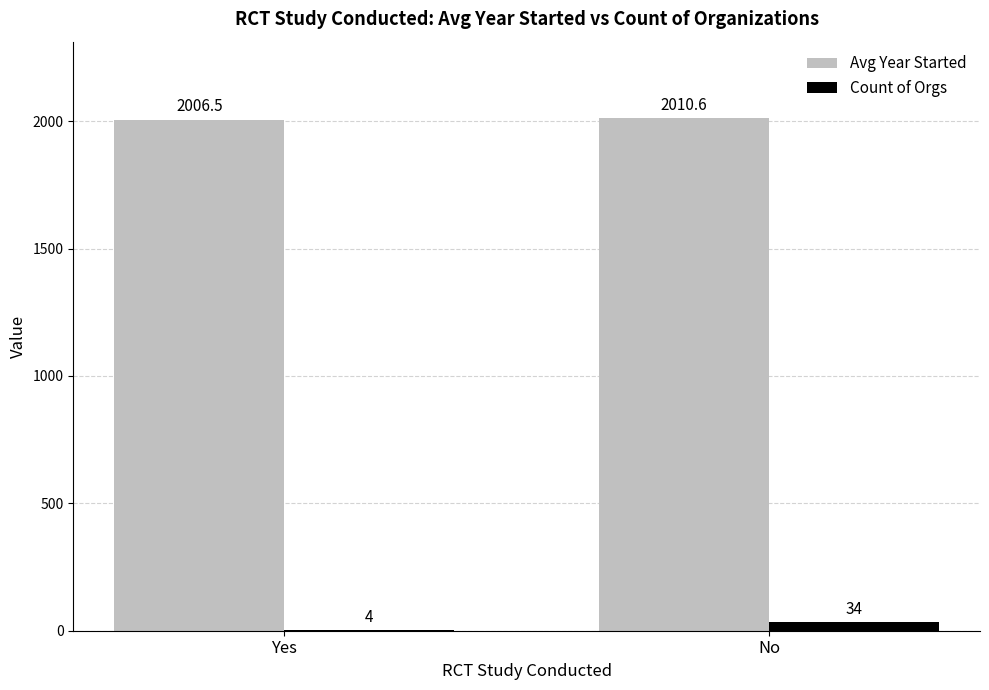

Which series changed the most between Yes and No?

Count of Orgs